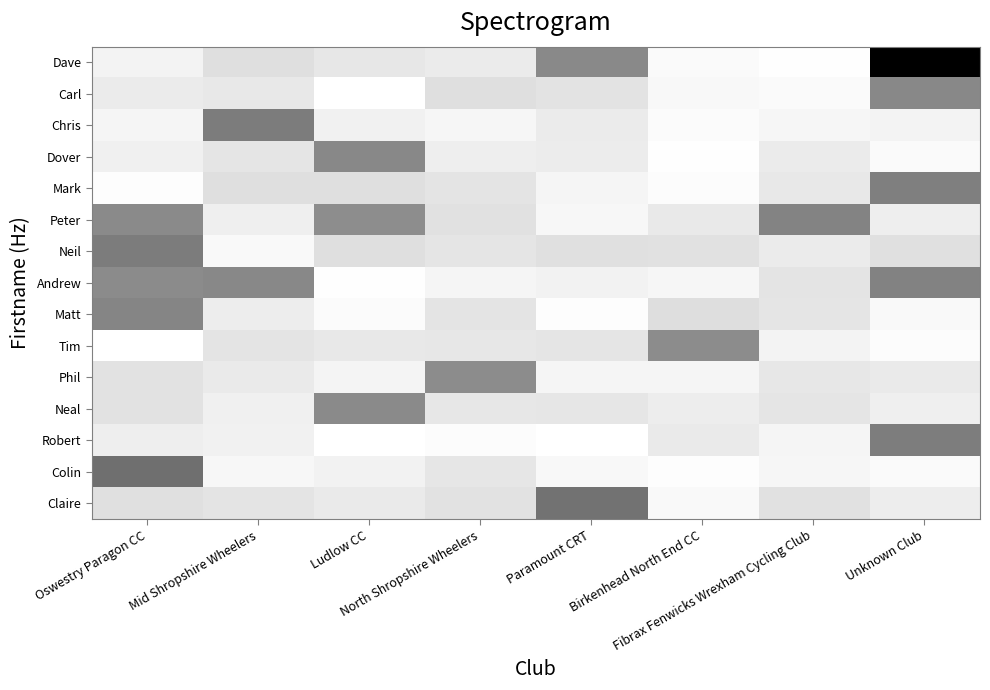

Reading left to right, extract all data points from this chart.

Dave: Oswestry Paragon CC=0.1	Mid Shropshire Wheelers=0.3	Ludlow CC=0.2	North Shropshire Wheelers=0.2	Paramount CRT=1.0	Birkenhead North End CC=0.0	Fibrax Fenwicks Wrexham Cycling Club=0.0	Unknown Club=2.3
Carl: Oswestry Paragon CC=0.2	Mid Shropshire Wheelers=0.2	Ludlow CC=0.0	North Shropshire Wheelers=0.3	Paramount CRT=0.2	Birkenhead North End CC=0.1	Fibrax Fenwicks Wrexham Cycling Club=0.1	Unknown Club=1.1
Chris: Oswestry Paragon CC=0.1	Mid Shropshire Wheelers=1.2	Ludlow CC=0.1	North Shropshire Wheelers=0.1	Paramount CRT=0.2	Birkenhead North End CC=0.0	Fibrax Fenwicks Wrexham Cycling Club=0.1	Unknown Club=0.1
Dover: Oswestry Paragon CC=0.1	Mid Shropshire Wheelers=0.2	Ludlow CC=1.1	North Shropshire Wheelers=0.2	Paramount CRT=0.2	Birkenhead North End CC=0.0	Fibrax Fenwicks Wrexham Cycling Club=0.2	Unknown Club=0.1
Mark: Oswestry Paragon CC=0.0	Mid Shropshire Wheelers=0.3	Ludlow CC=0.3	North Shropshire Wheelers=0.2	Paramount CRT=0.1	Birkenhead North End CC=0.0	Fibrax Fenwicks Wrexham Cycling Club=0.2	Unknown Club=1.1
Peter: Oswestry Paragon CC=1.0	Mid Shropshire Wheelers=0.1	Ludlow CC=1.0	North Shropshire Wheelers=0.3	Paramount CRT=0.1	Birkenhead North End CC=0.2	Fibrax Fenwicks Wrexham Cycling Club=1.1	Unknown Club=0.2
Neil: Oswestry Paragon CC=1.2	Mid Shropshire Wheelers=0.1	Ludlow CC=0.3	North Shropshire Wheelers=0.2	Paramount CRT=0.3	Birkenhead North End CC=0.3	Fibrax Fenwicks Wrexham Cycling Club=0.2	Unknown Club=0.3
Andrew: Oswestry Paragon CC=1.0	Mid Shropshire Wheelers=1.1	Ludlow CC=0.0	North Shropshire Wheelers=0.1	Paramount CRT=0.1	Birkenhead North End CC=0.1	Fibrax Fenwicks Wrexham Cycling Club=0.2	Unknown Club=1.1
Matt: Oswestry Paragon CC=1.1	Mid Shropshire Wheelers=0.2	Ludlow CC=0.0	North Shropshire Wheelers=0.2	Paramount CRT=0.0	Birkenhead North End CC=0.3	Fibrax Fenwicks Wrexham Cycling Club=0.2	Unknown Club=0.1
Tim: Oswestry Paragon CC=0.0	Mid Shropshire Wheelers=0.2	Ludlow CC=0.2	North Shropshire Wheelers=0.2	Paramount CRT=0.2	Birkenhead North End CC=1.0	Fibrax Fenwicks Wrexham Cycling Club=0.1	Unknown Club=0.0
Phil: Oswestry Paragon CC=0.3	Mid Shropshire Wheelers=0.2	Ludlow CC=0.1	North Shropshire Wheelers=1.0	Paramount CRT=0.1	Birkenhead North End CC=0.1	Fibrax Fenwicks Wrexham Cycling Club=0.2	Unknown Club=0.2
Neal: Oswestry Paragon CC=0.3	Mid Shropshire Wheelers=0.1	Ludlow CC=1.0	North Shropshire Wheelers=0.2	Paramount CRT=0.2	Birkenhead North End CC=0.2	Fibrax Fenwicks Wrexham Cycling Club=0.2	Unknown Club=0.1
Robert: Oswestry Paragon CC=0.2	Mid Shropshire Wheelers=0.1	Ludlow CC=0.0	North Shropshire Wheelers=0.0	Paramount CRT=0.0	Birkenhead North End CC=0.2	Fibrax Fenwicks Wrexham Cycling Club=0.1	Unknown Club=1.2
Colin: Oswestry Paragon CC=1.3	Mid Shropshire Wheelers=0.1	Ludlow CC=0.1	North Shropshire Wheelers=0.2	Paramount CRT=0.1	Birkenhead North End CC=0.0	Fibrax Fenwicks Wrexham Cycling Club=0.1	Unknown Club=0.0
Claire: Oswestry Paragon CC=0.3	Mid Shropshire Wheelers=0.2	Ludlow CC=0.2	North Shropshire Wheelers=0.3	Paramount CRT=1.2	Birkenhead North End CC=0.1	Fibrax Fenwicks Wrexham Cycling Club=0.3	Unknown Club=0.2